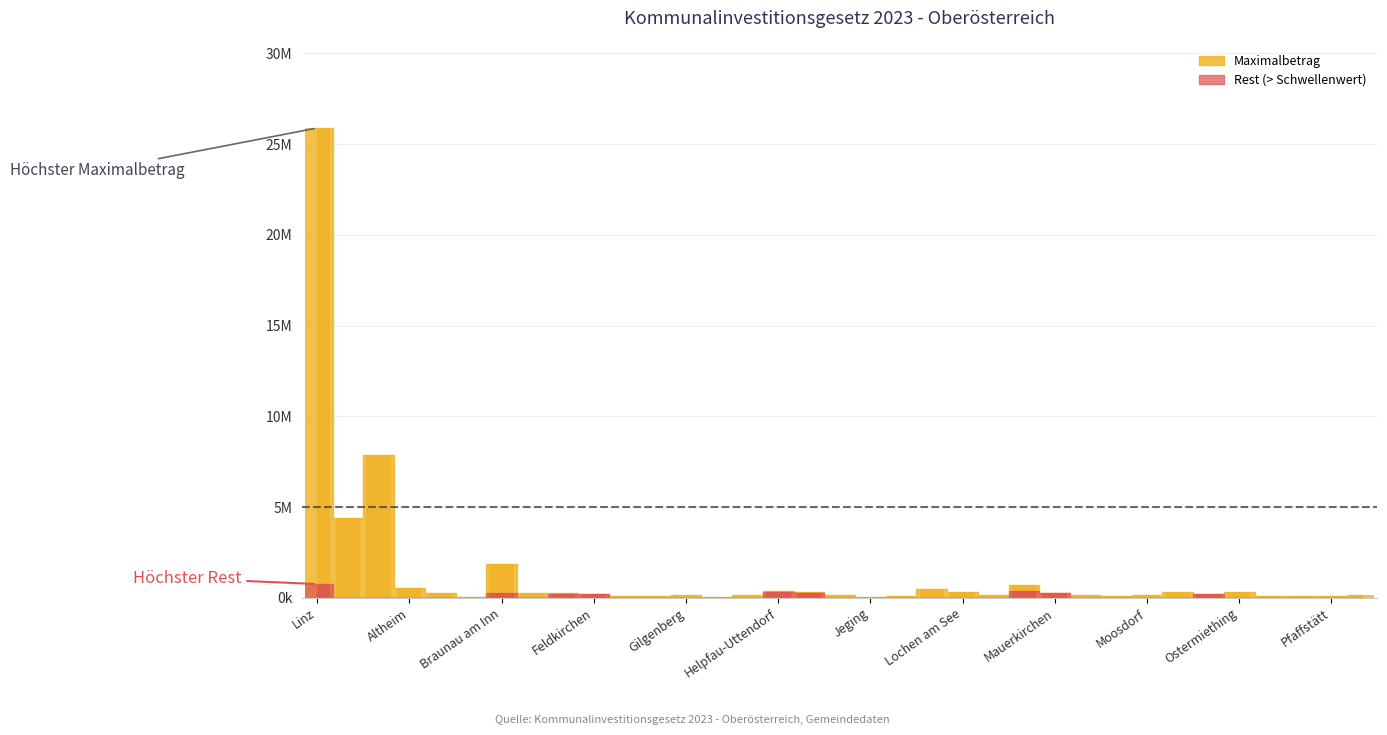

Is it true that Rest equals 157746.2 at Moosdorf?

False